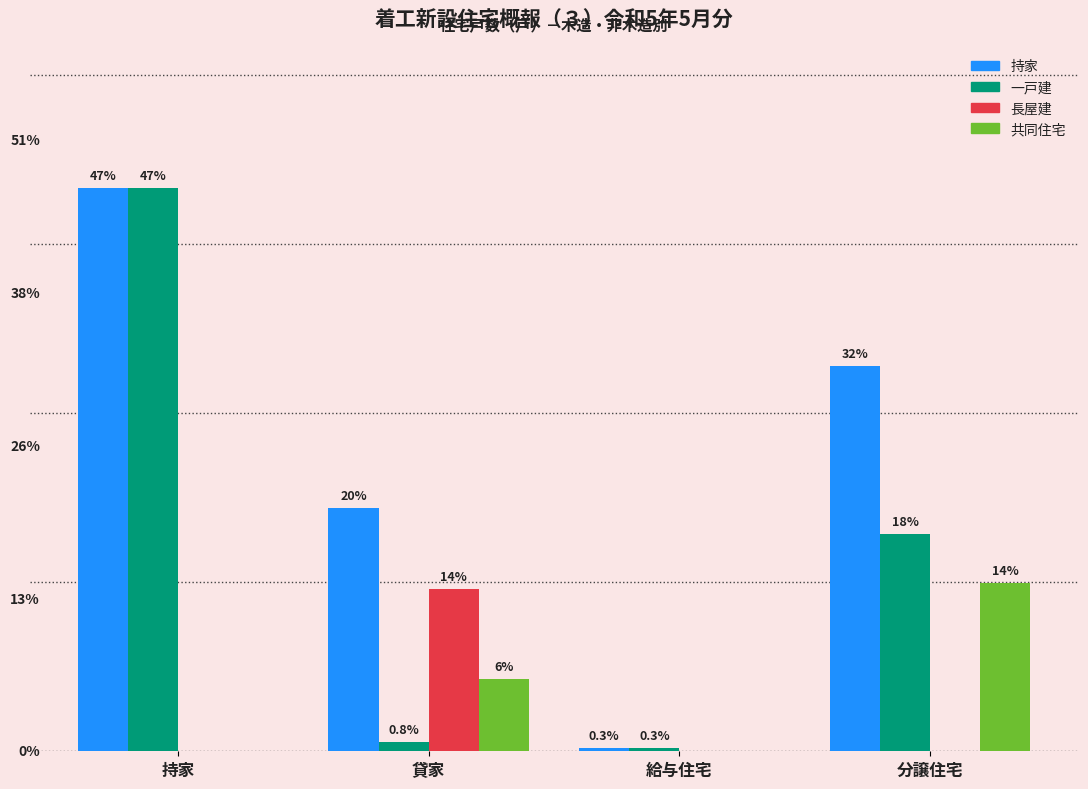

What is the label of the 2nd bar from the right?

給与住宅